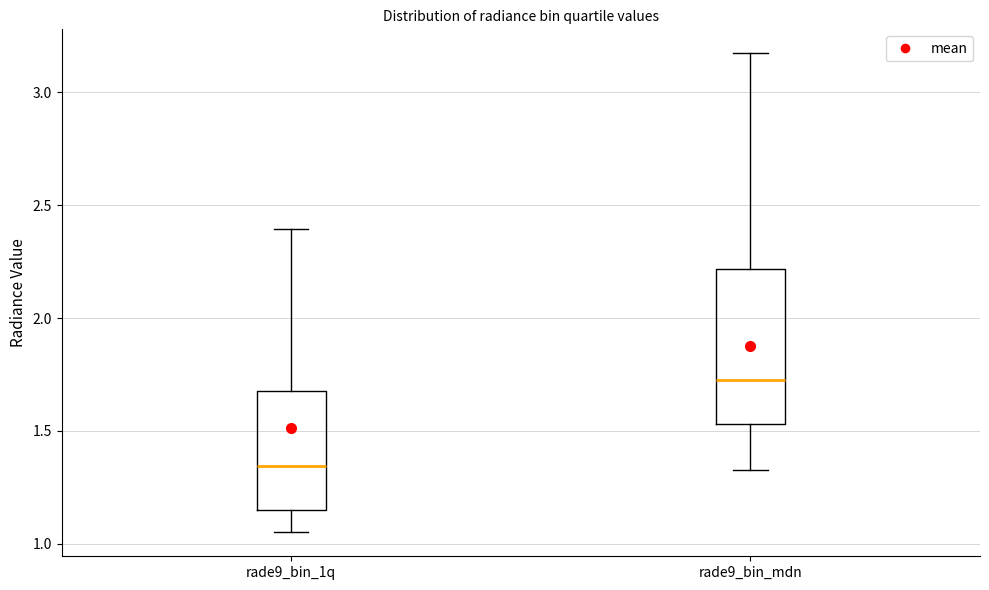

Which box's median line is the lowest?

rade9_bin_1q